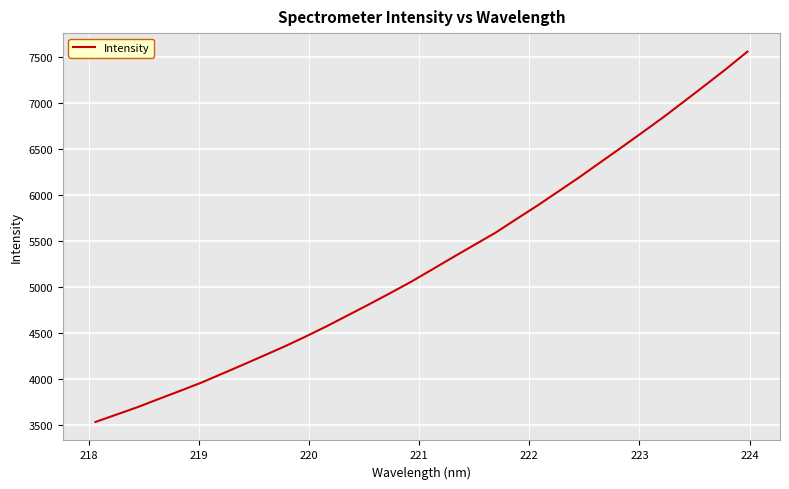

What is the difference between the maximum and minimum values?

4025.5